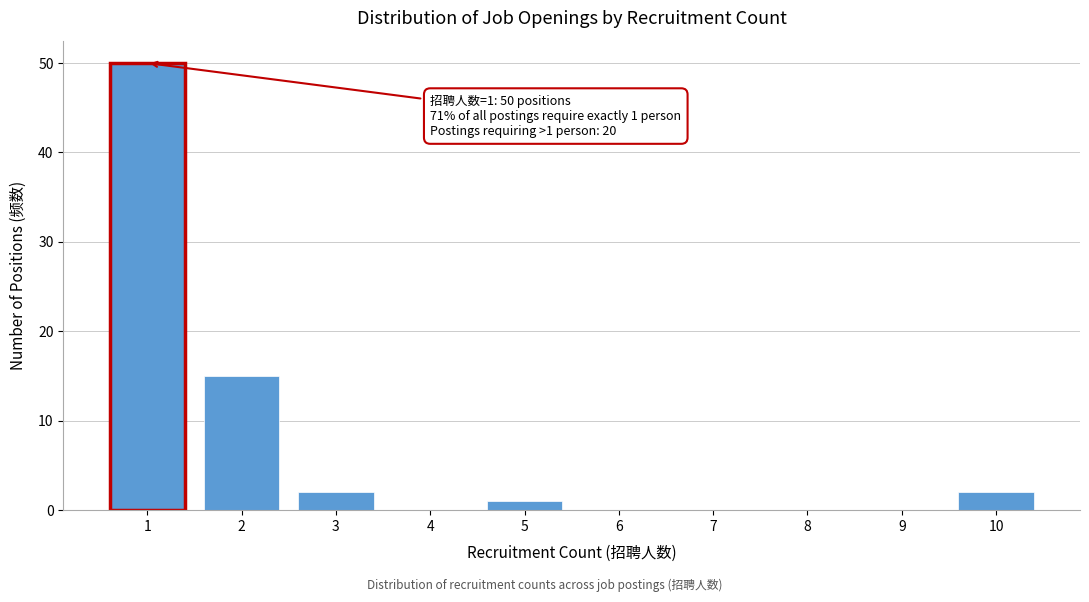

Reading left to right, list all the values displayed in this chart.

1=50	2=15	3=2	4=0	5=1	6=0	7=0	8=0	9=0	10=2